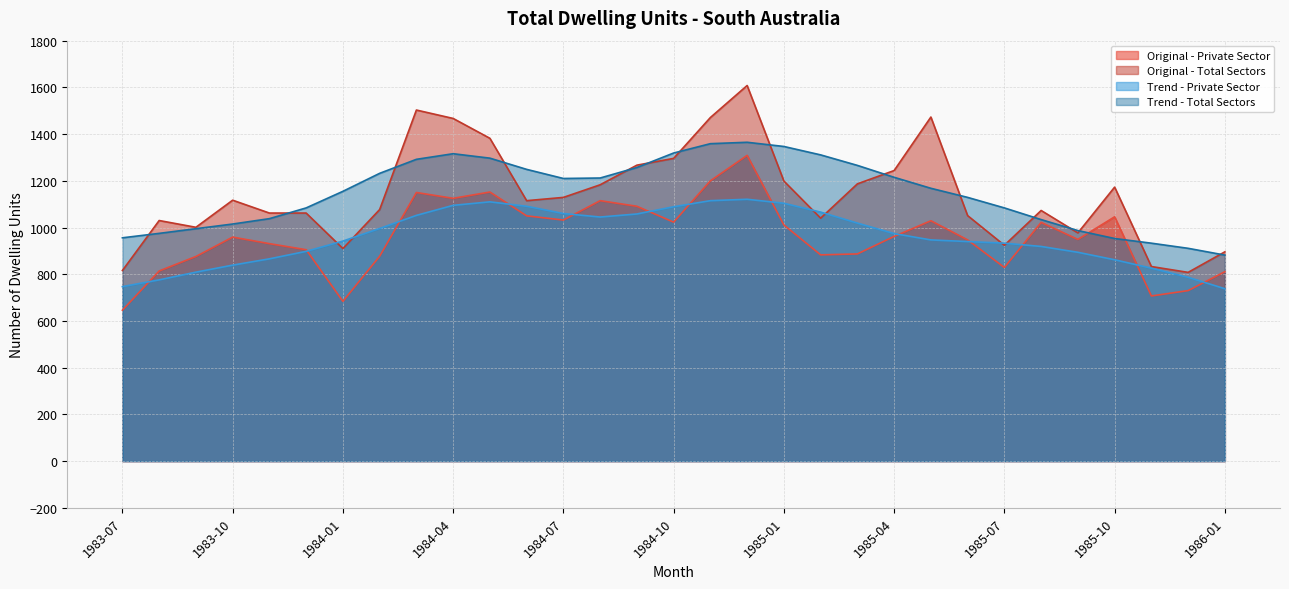

Is it true that Trend - Private Sector equals 894 at 1985-09?

True